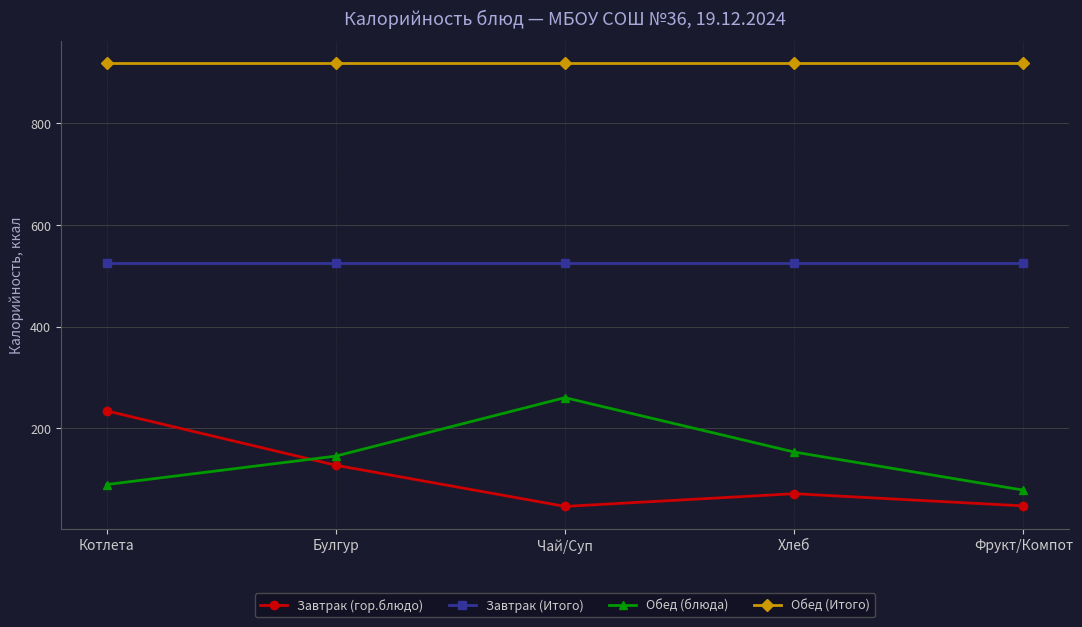

What is the maximum value for Обед (Итого)?

918